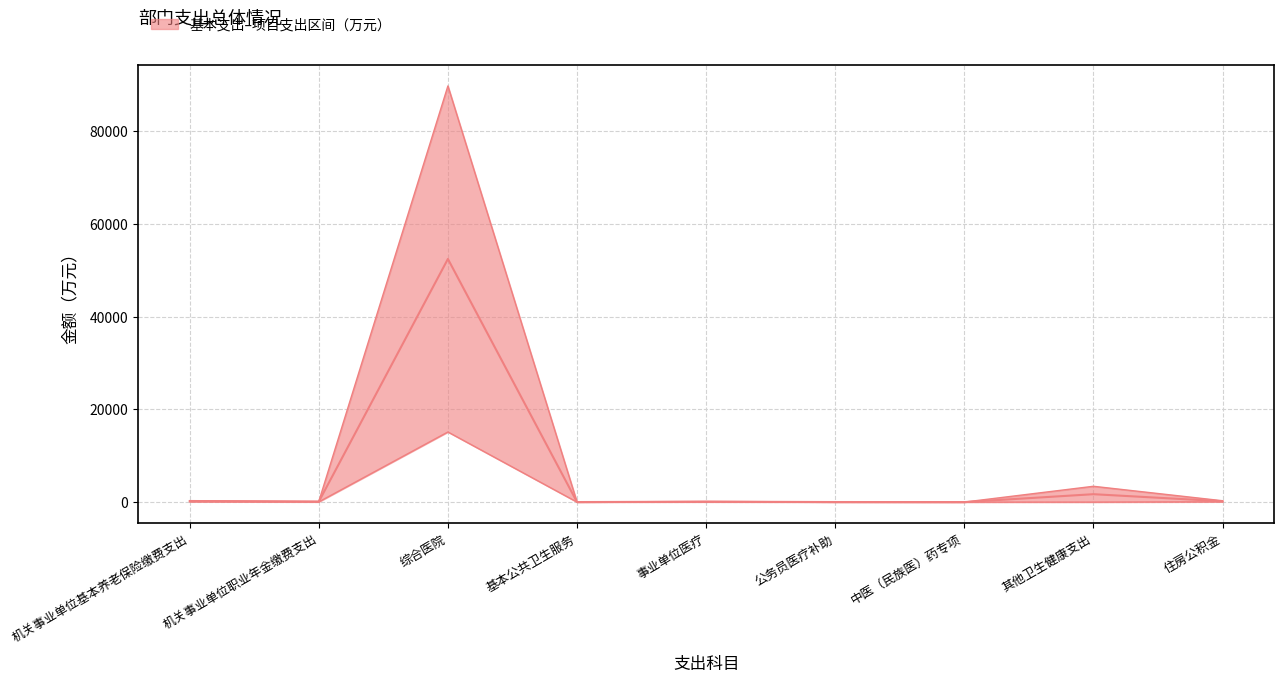

Rank the series at 公务员医疗补助 from lowest to highest value.

基本支出, 项目支出